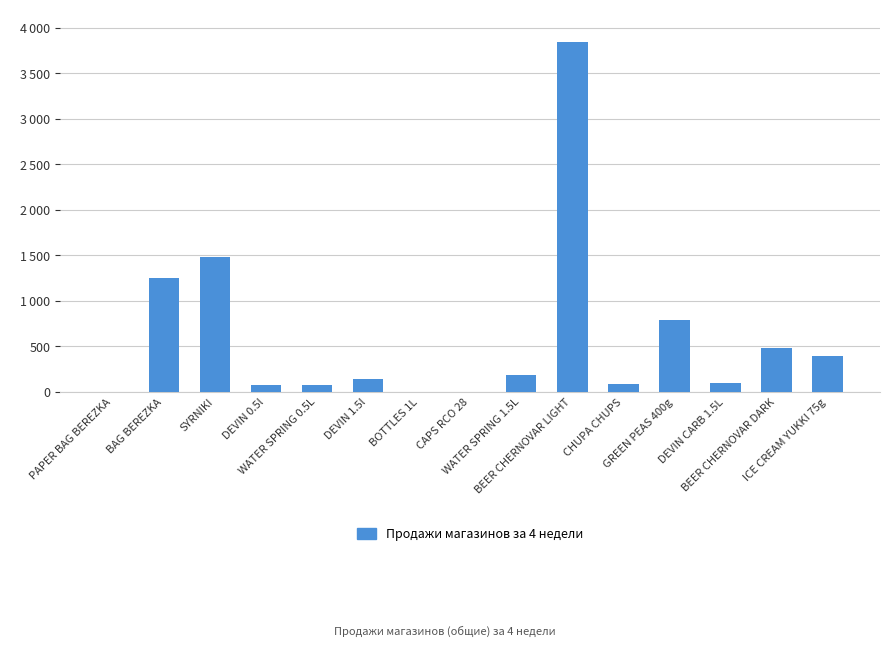

What is the difference between the maximum and minimum values?

3838